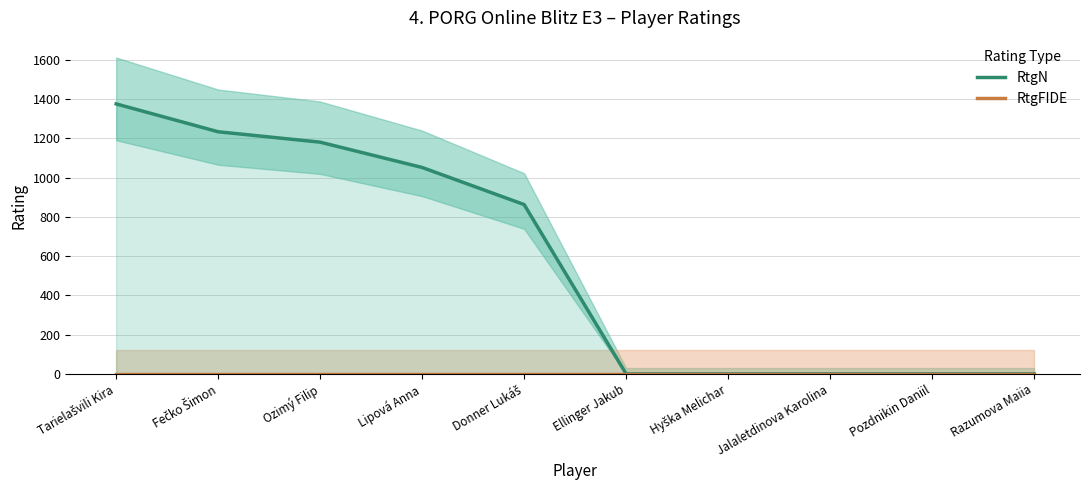

How many positive values does the RtgN series have?

5